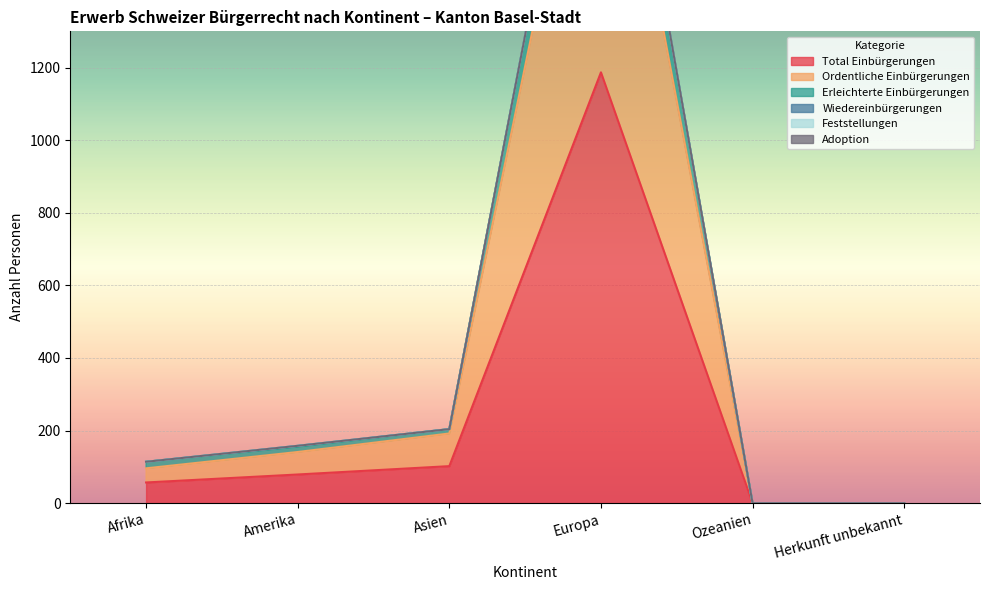

The value of Total Einbürgerungen at Afrika is 57. True or false?

True